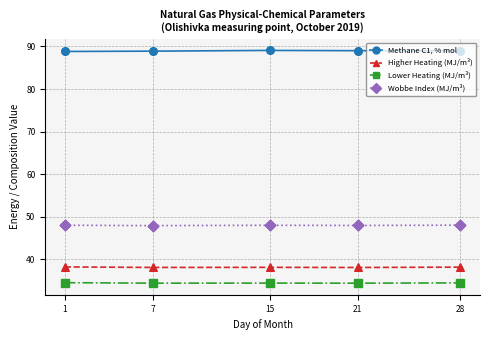

What is the total value across all series at 21?

209.4